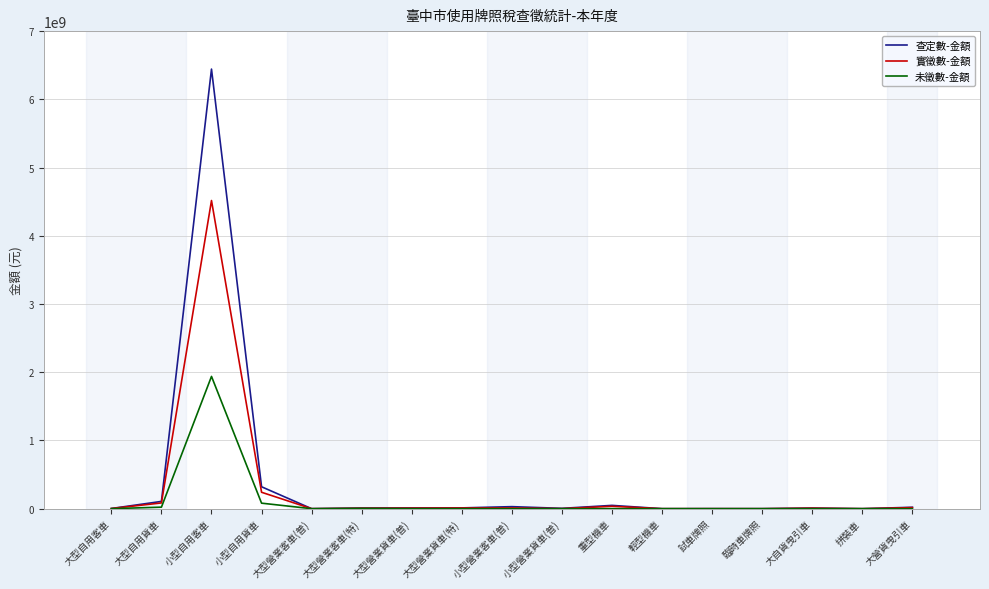

Which series changed the most between 小型自用客車 and 大型營業客車(特)?

查定數-金額